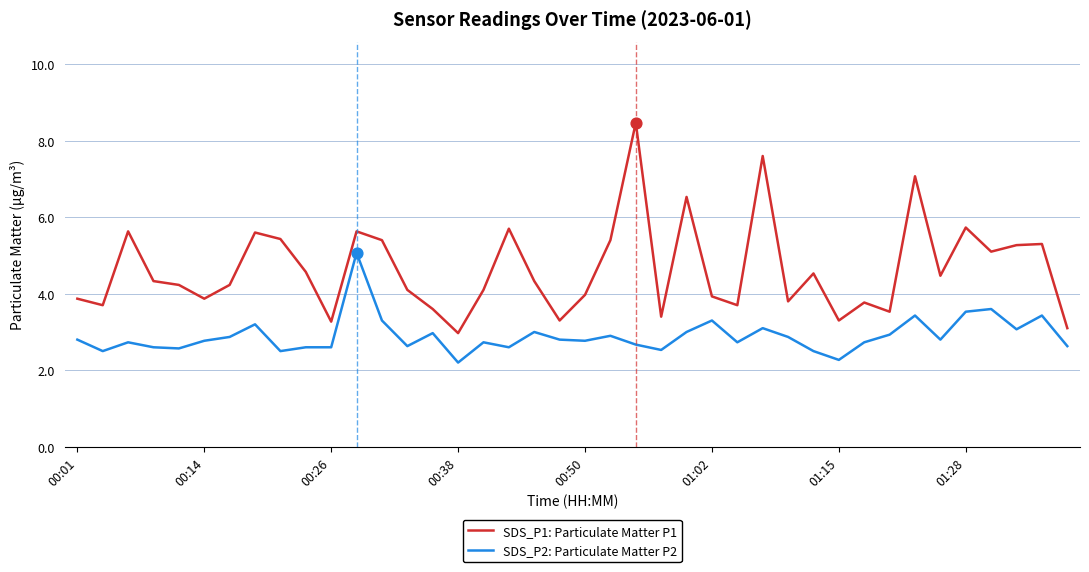

What are all the series names shown in the legend?

SDS_P1: Particulate Matter P1, SDS_P2: Particulate Matter P2